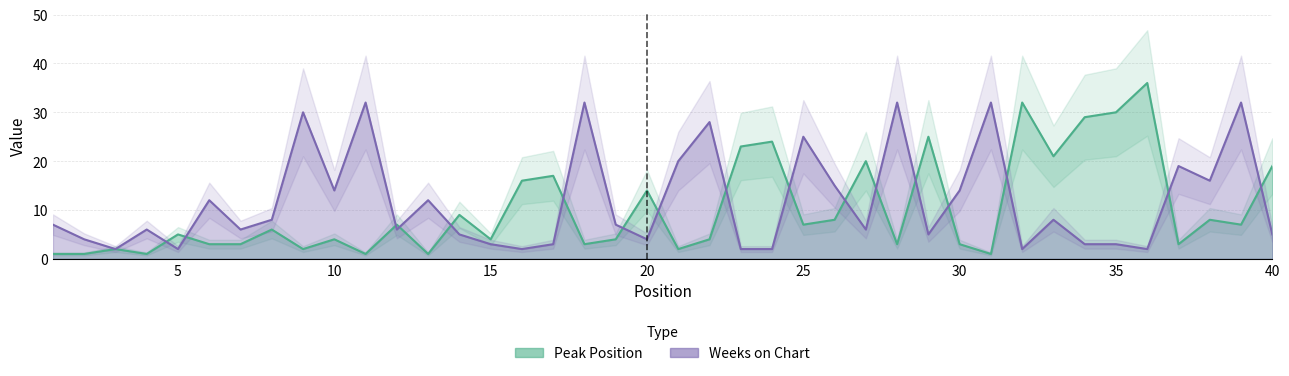

What is the approximate value of Peak Position at 34?

29